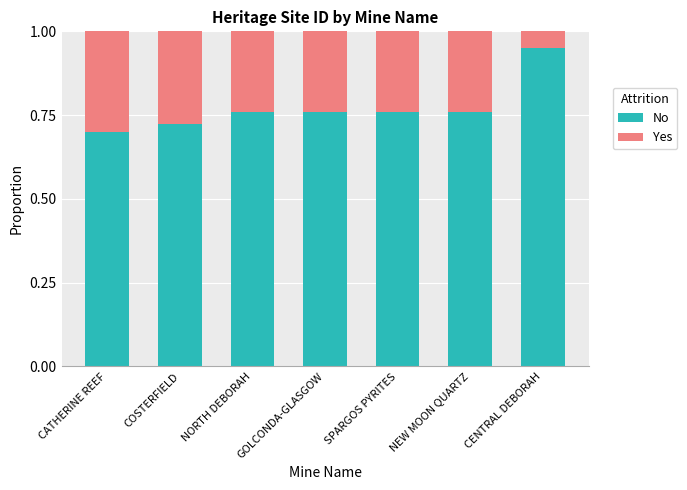

Which category has the highest value in the No series?

CENTRAL DEBORAH